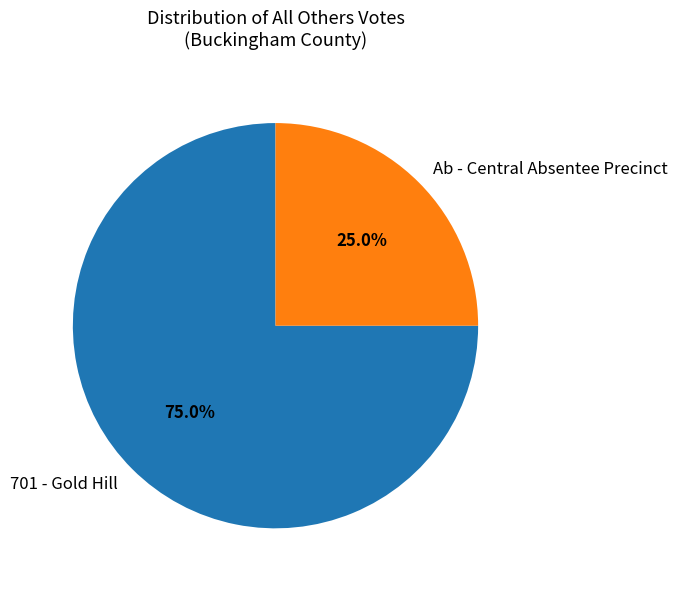

How many segments does this pie chart have?

2